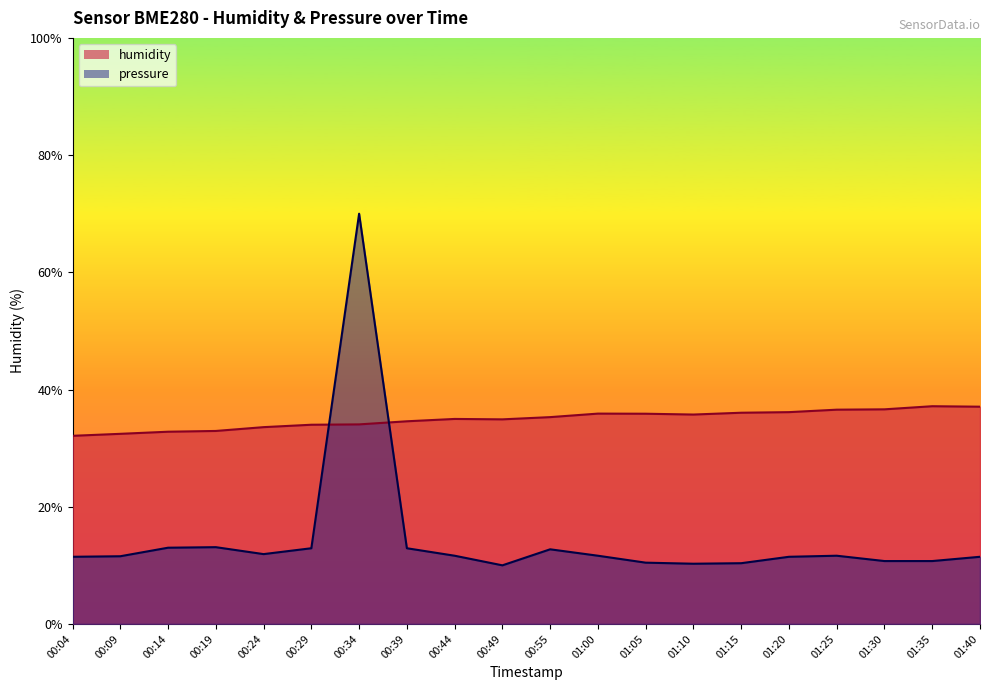

How many categories are shown in the chart?

20